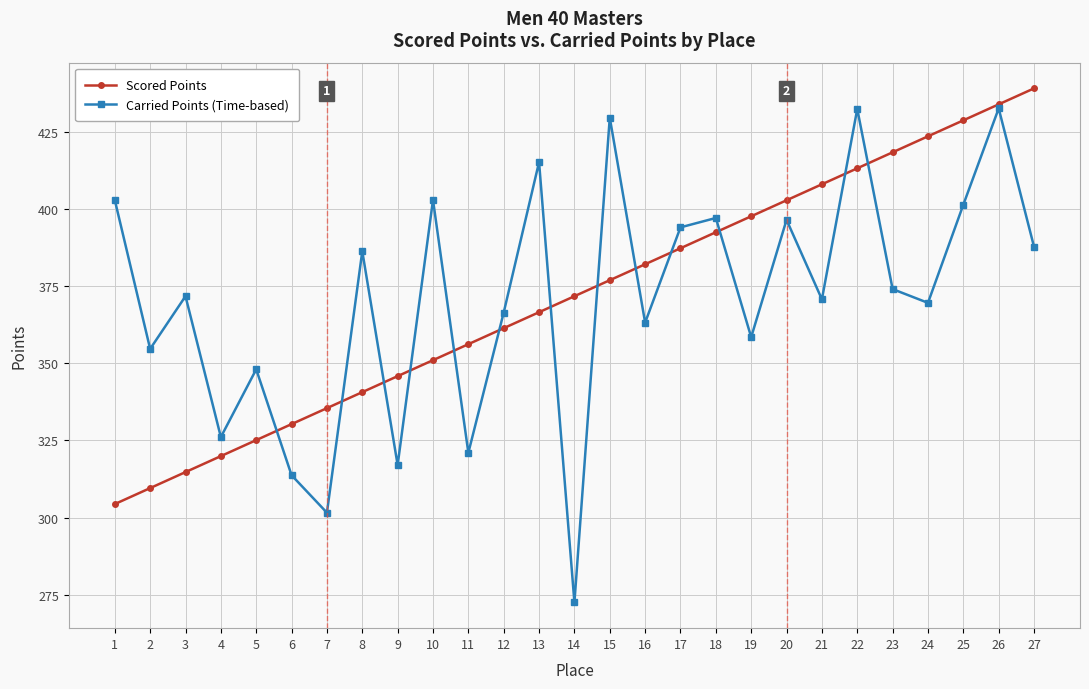

The Carried Points (Time-based) series shows 366.4 at 12. True or false?

True